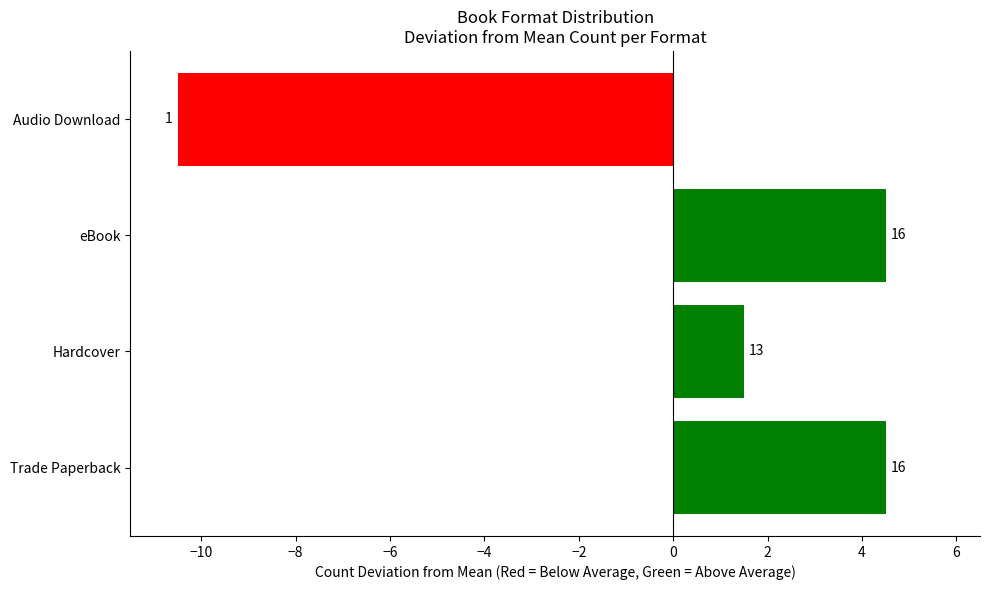

Does the chart contain any negative values?

Yes